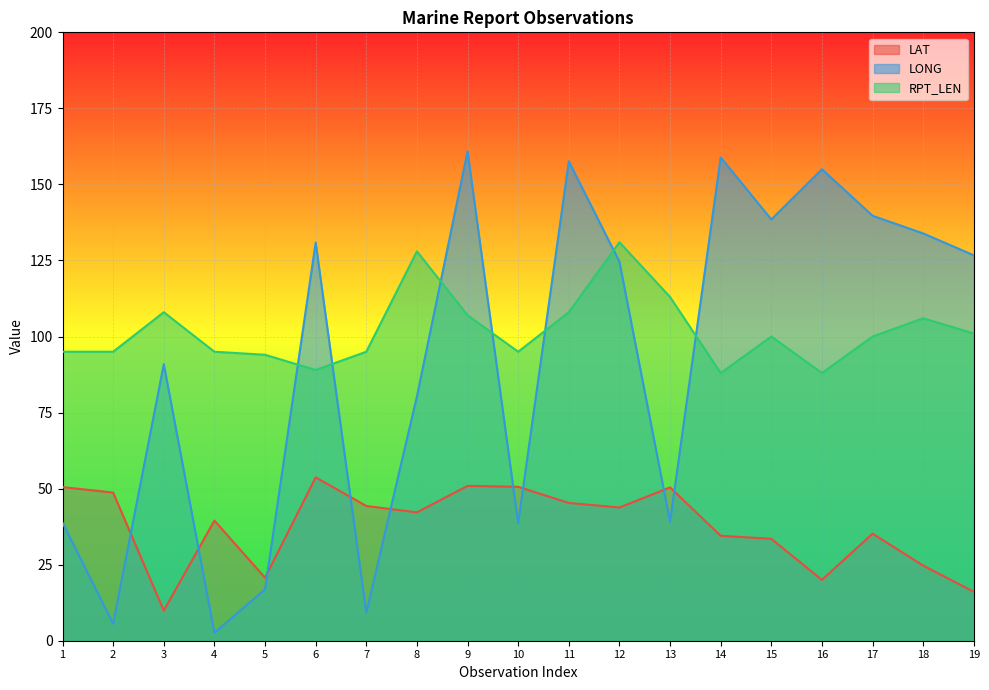

Which category has the lowest value in the LAT series?

3